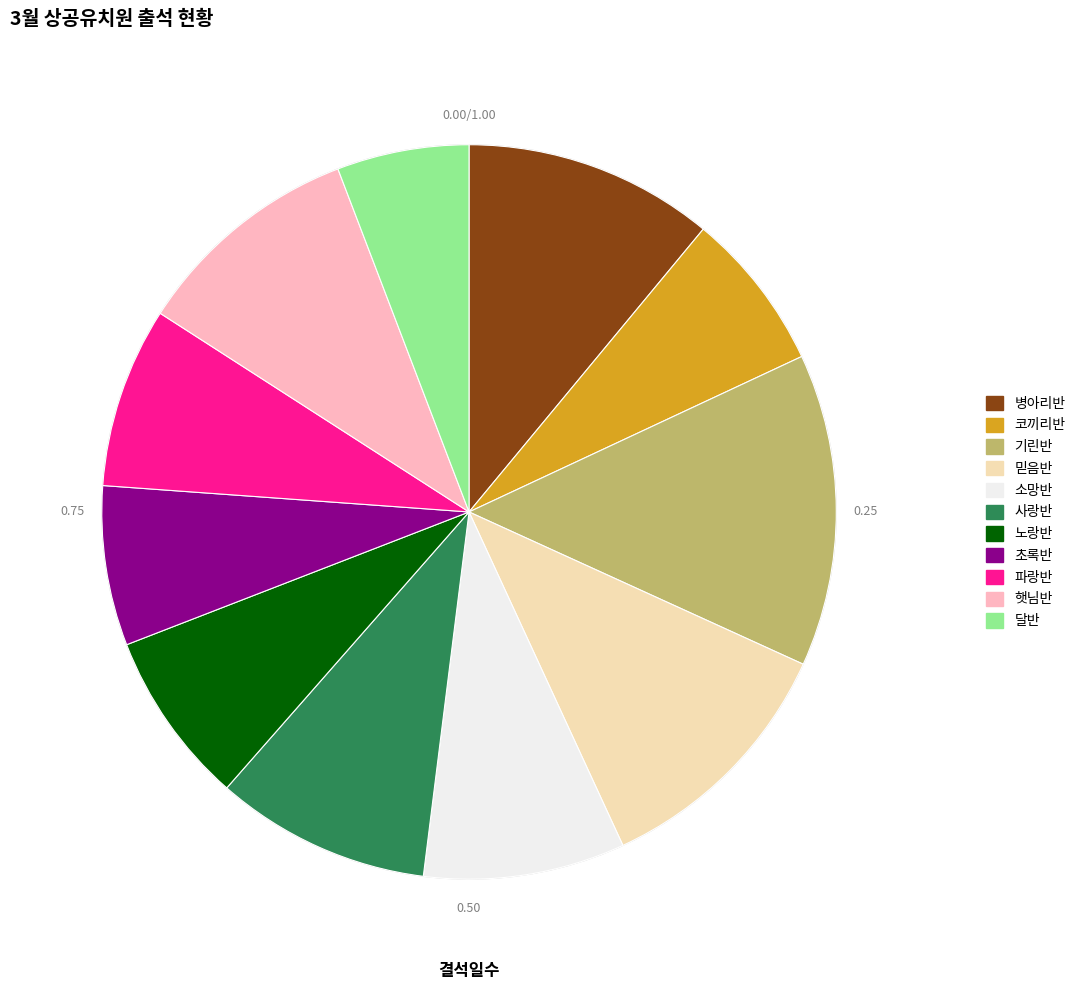

Count the number of slices in the pie.

11